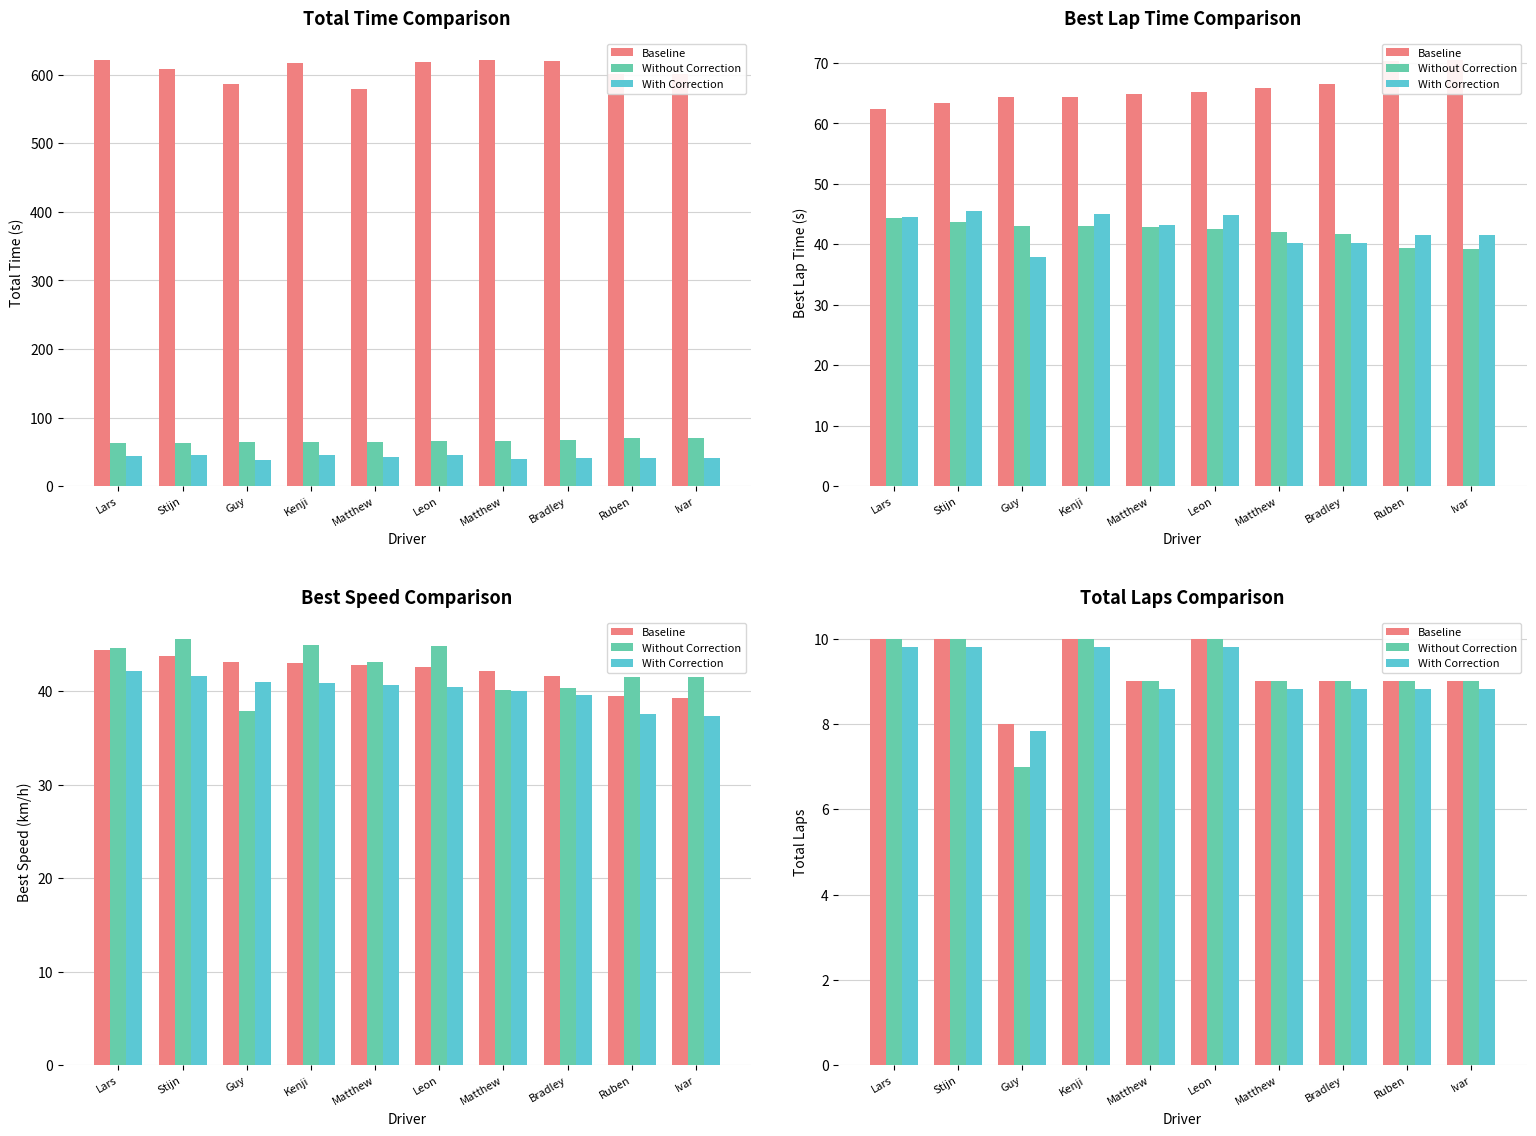

What is the sum of the Without Correction values at Ivar and Stijn?

19.0